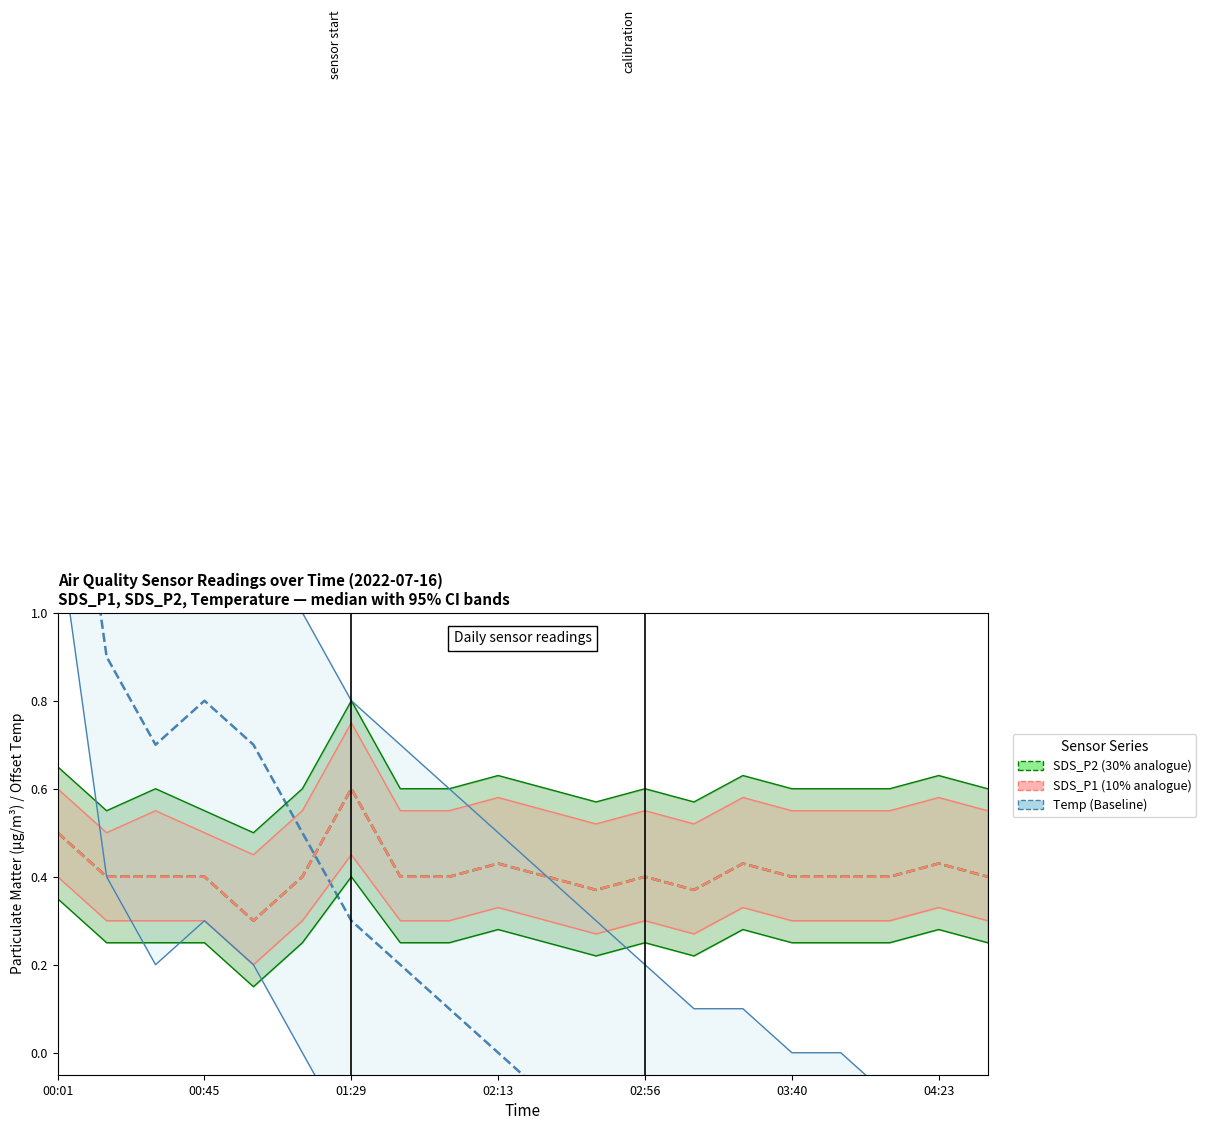

True or false: SDS_P2 (30% analogue) and SDS_P1 (10% analogue) intersect in this chart.

False